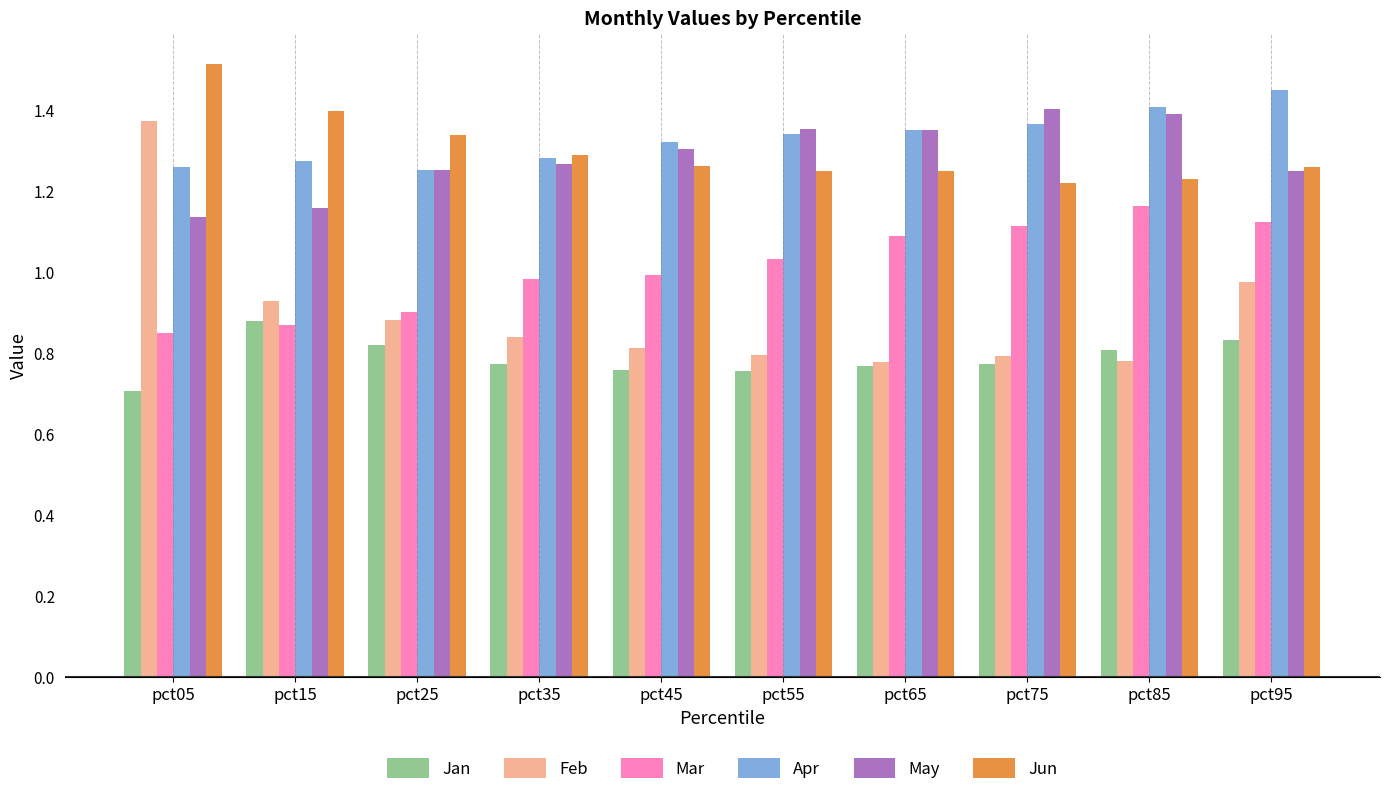

Which series changed the most between pct45 and pct75?

Mar